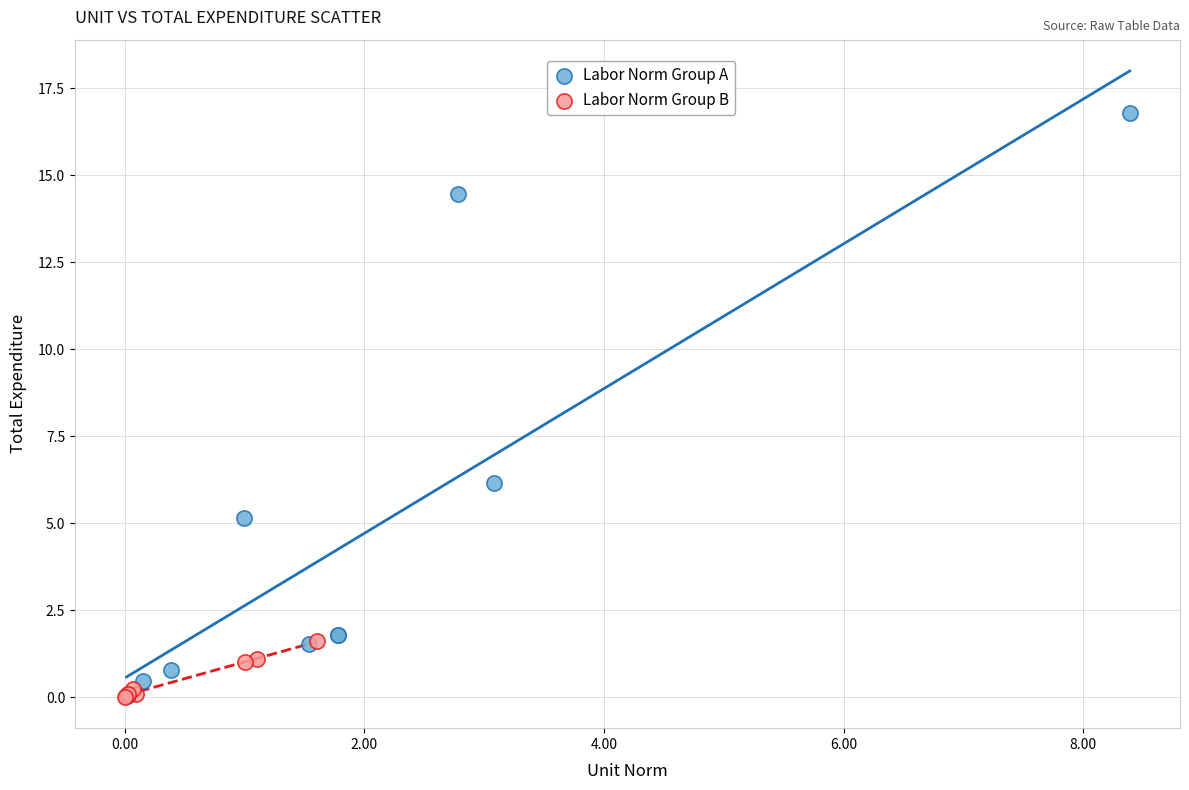

What are all the series names shown in the legend?

Labor Norm Group A, Labor Norm Group B